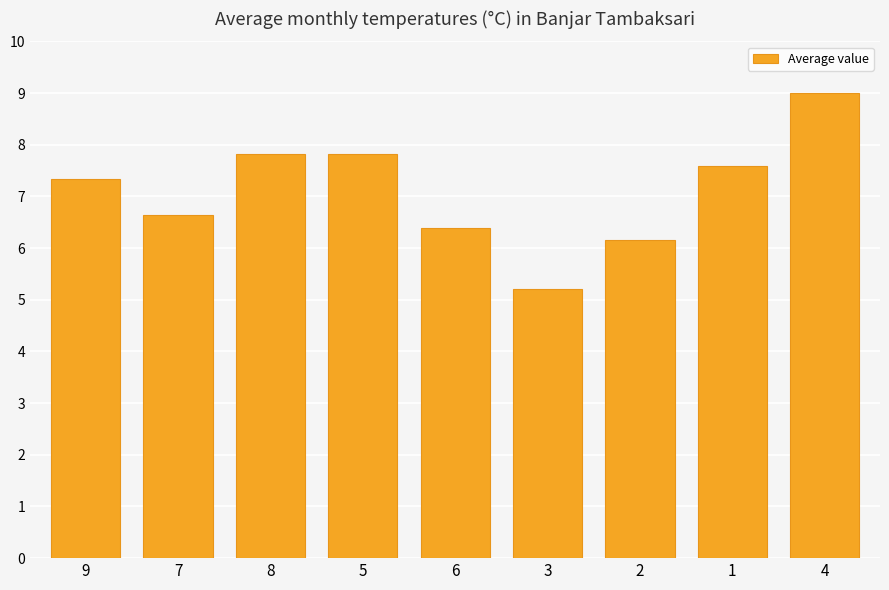

Reading left to right, transcribe all the data shown in this chart.

9=7.3	7=6.6	8=7.8	5=7.8	6=6.4	3=5.2	2=6.2	1=7.6	4=9.0